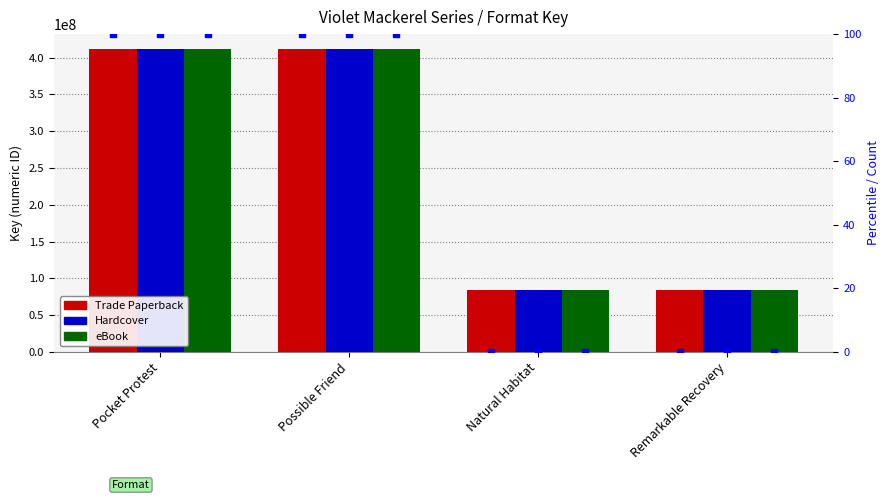

What is the total value across all series at Pocket Protest?

1234386324.0